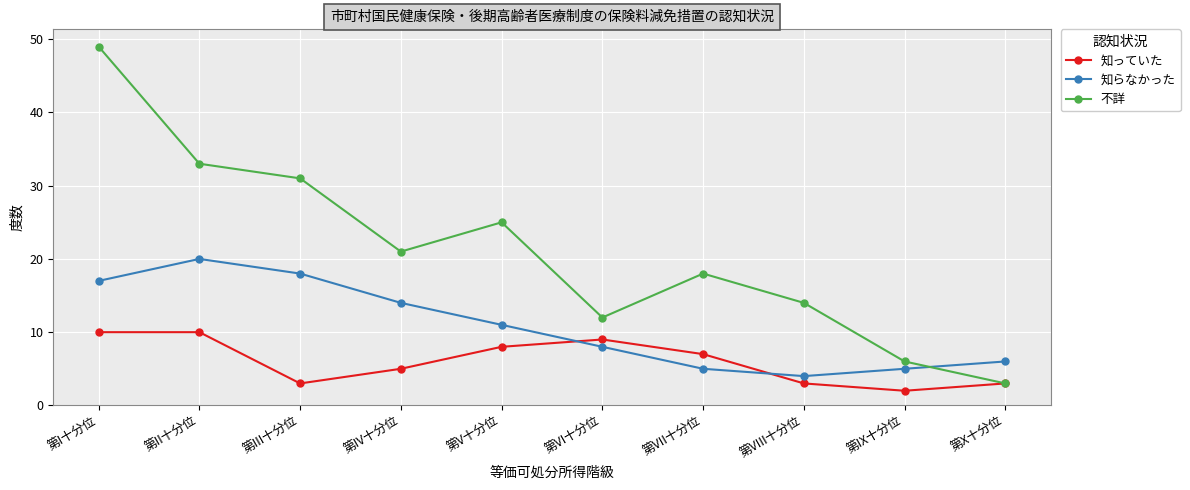

The 知らなかった series shows 5 at 第VII十分位. True or false?

True